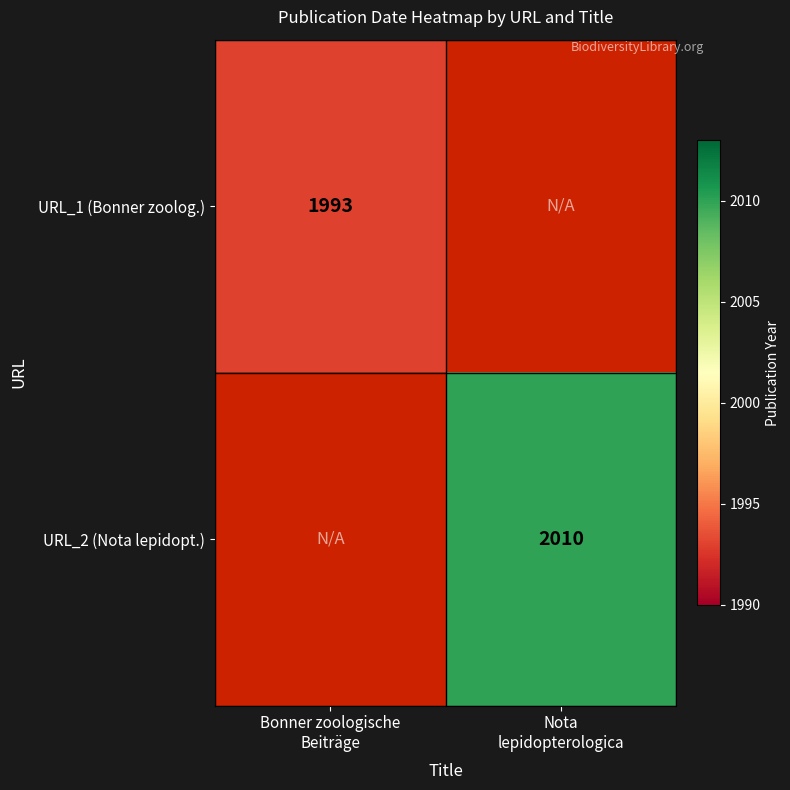

Count the number of categories in the chart.

2